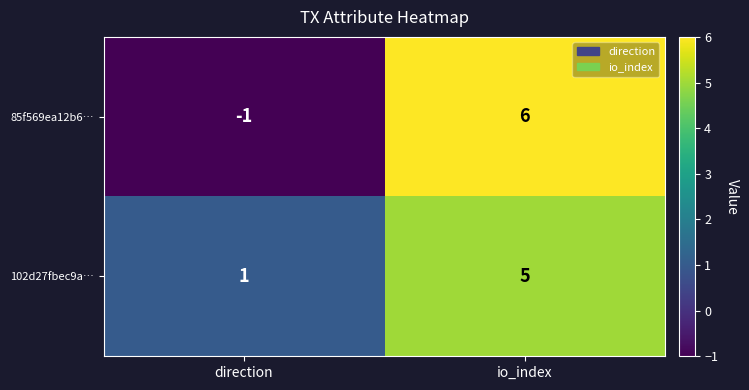

Reading left to right, list all the values displayed in this chart.

85f569ea12b6…: -1	6
102d27fbec9a…: 1	5